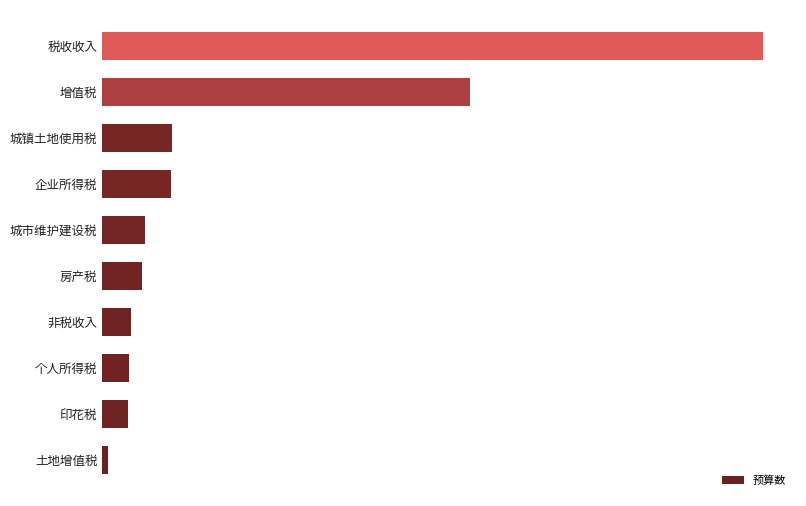

Which category has the highest value across all series?

税收收入